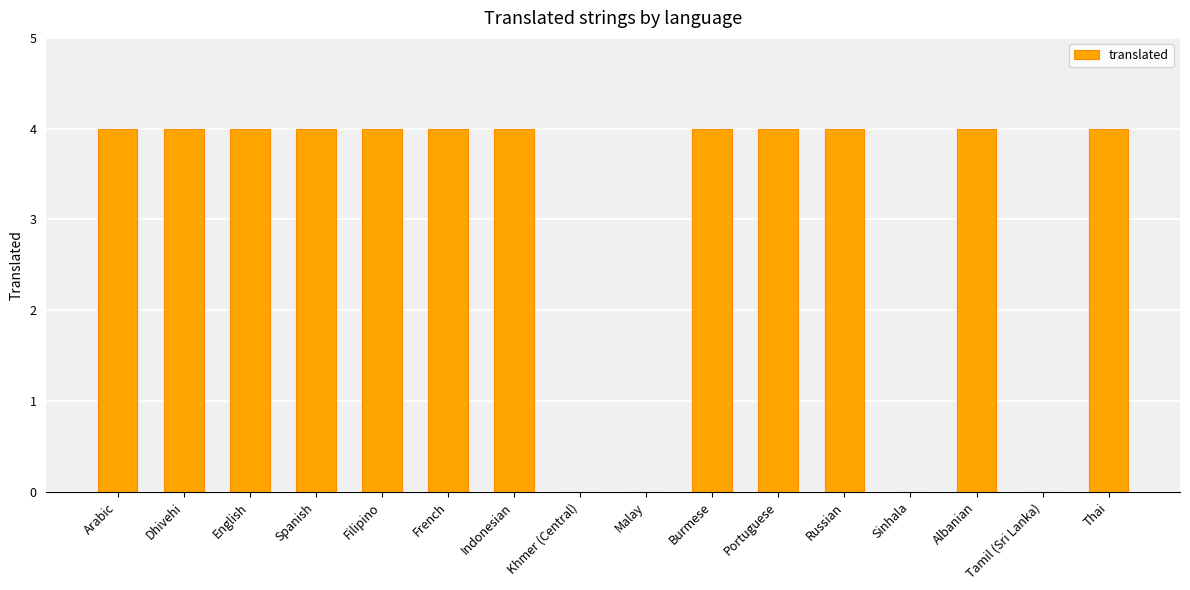

Reading left to right, what are all the values shown in this chart?

Arabic=4	Dhivehi=4	English=4	Spanish=4	Filipino=4	French=4	Indonesian=4	Khmer (Central)=0	Malay=0	Burmese=4	Portuguese=4	Russian=4	Sinhala=0	Albanian=4	Tamil (Sri Lanka)=0	Thai=4